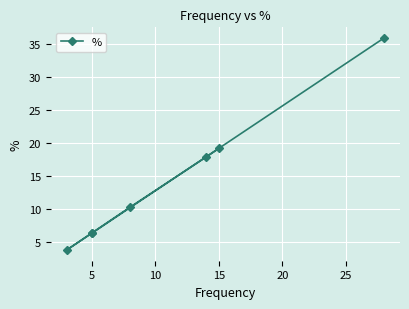

What is the sum of all values?

99.9